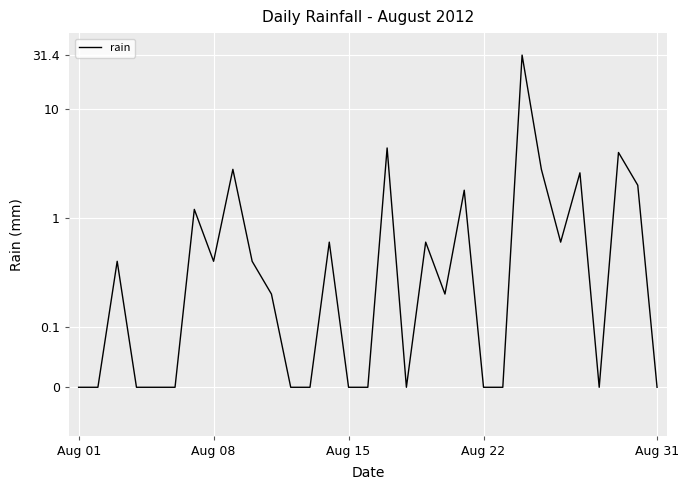

The chart shows a value of 0.1 at 9. True or false?

False